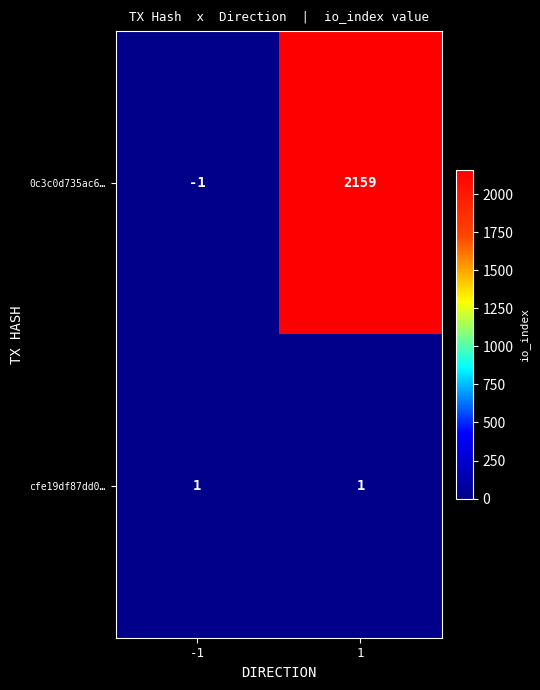

What is the difference between the highest and lowest values at -1?

2